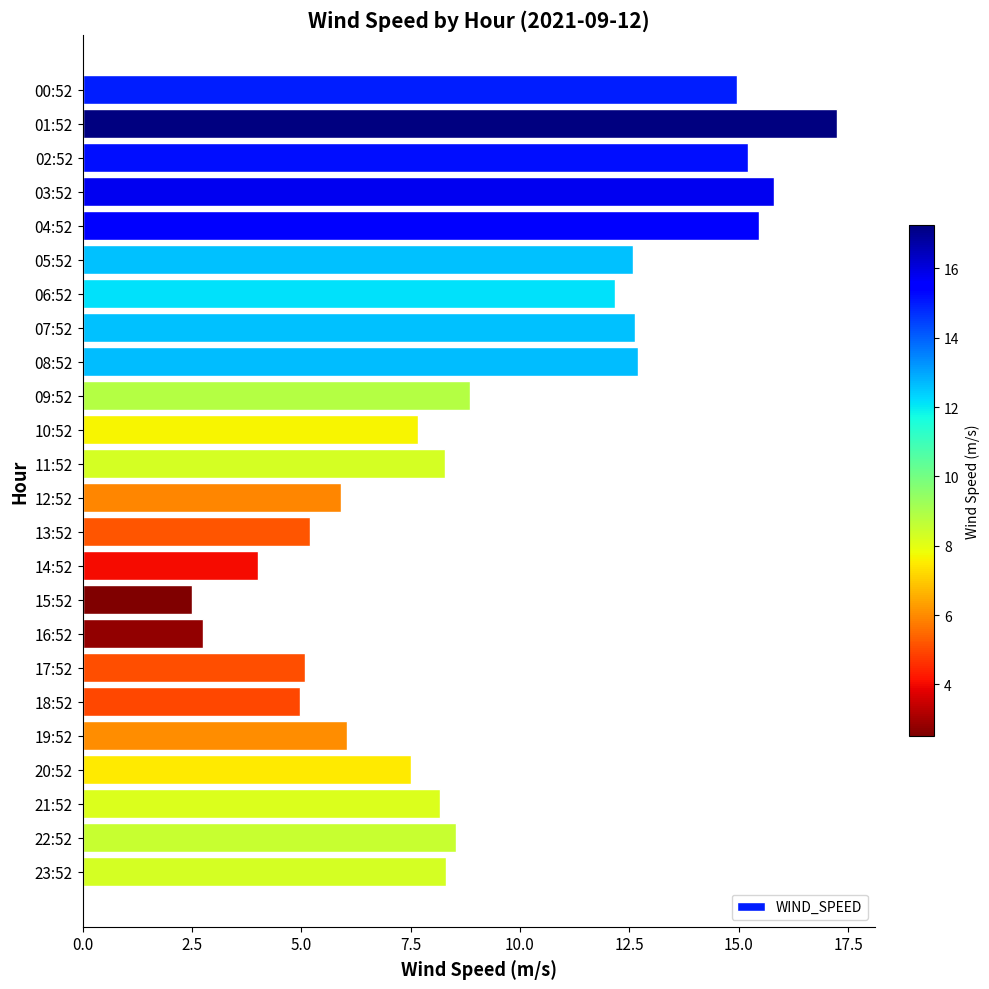

Which label corresponds to the largest value in the chart?

01:52